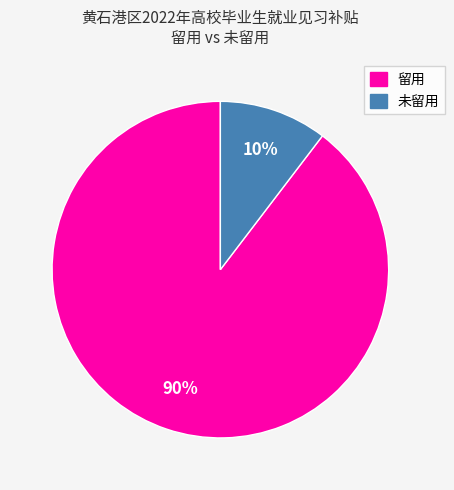

To the nearest percent, what is the average slice percentage?

50%